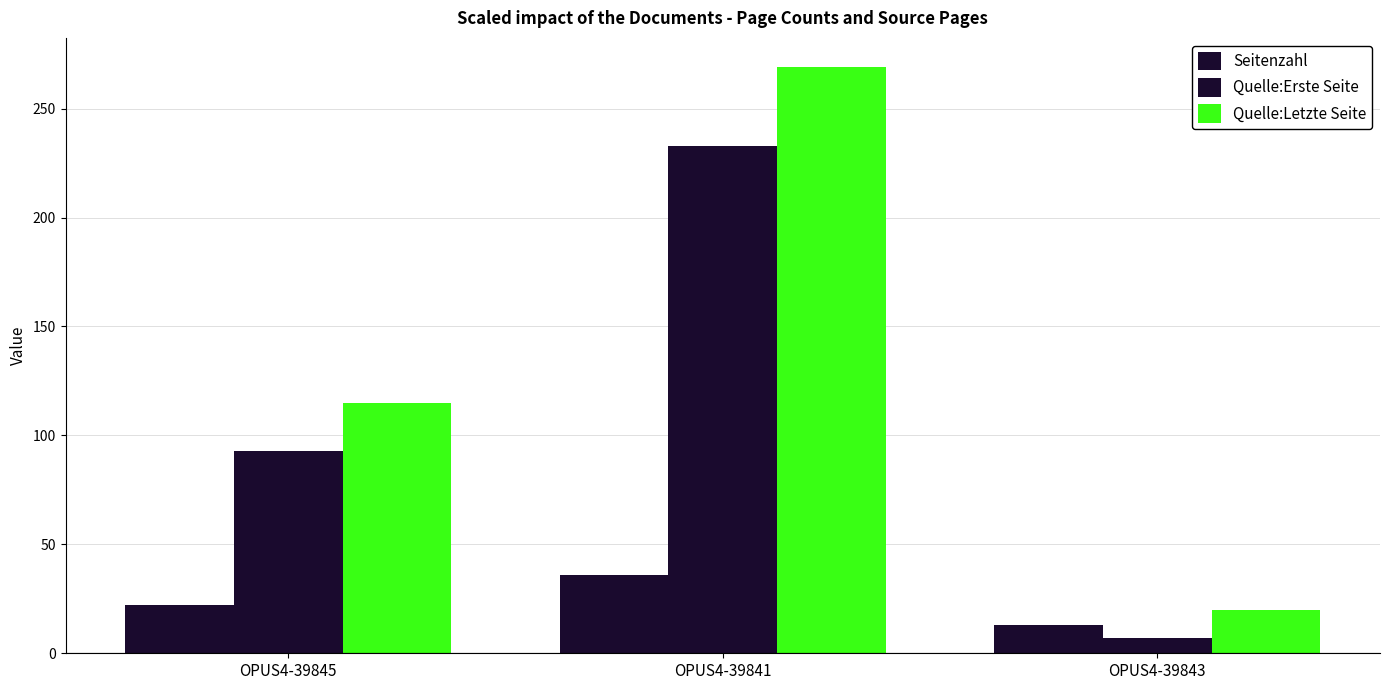

How many bars are there in each group?

3